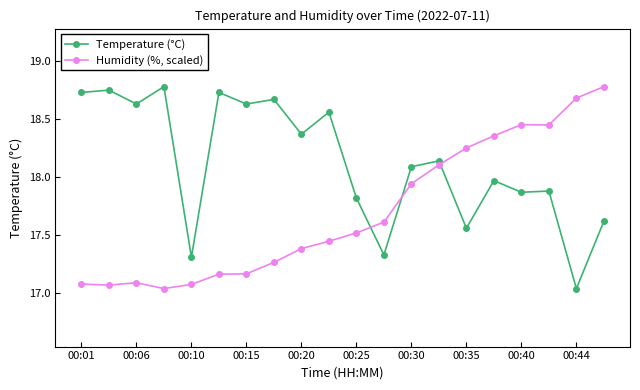

What are all the series names shown in the legend?

Temperature (°C), Humidity (%, scaled)